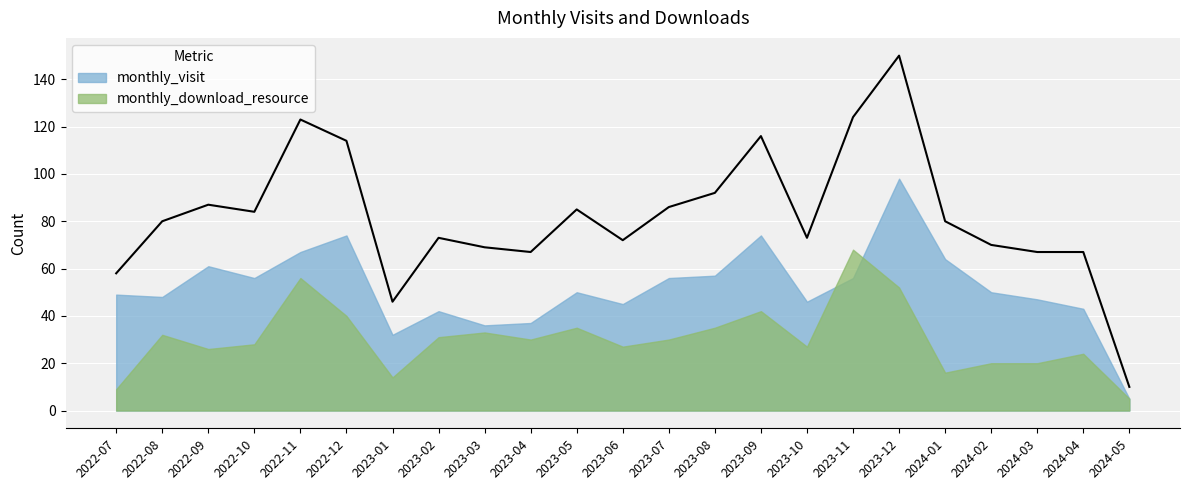

At which label does monthly_download_resource reach its peak?

2023-11